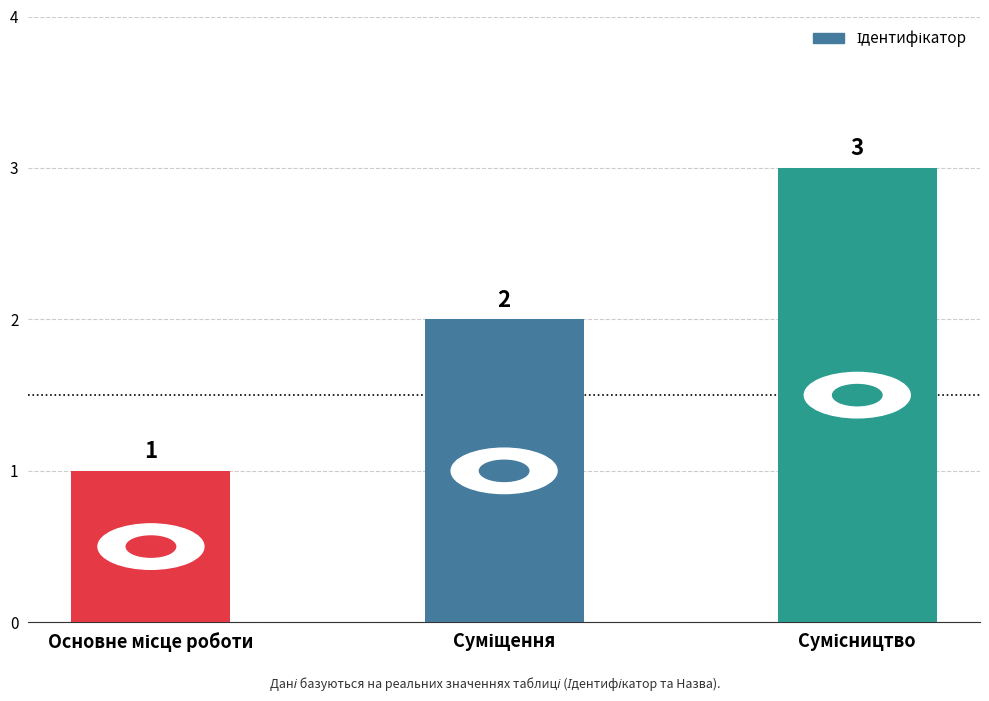

What is the sum of all values?

6